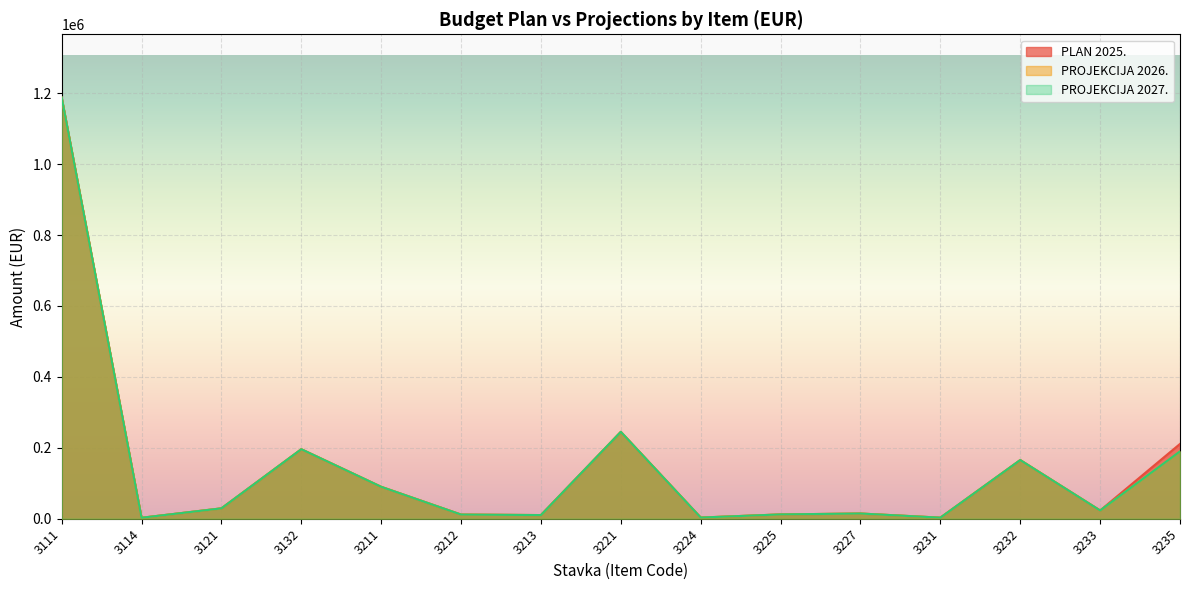

At how many categories does at least one series exceed 957296?

1